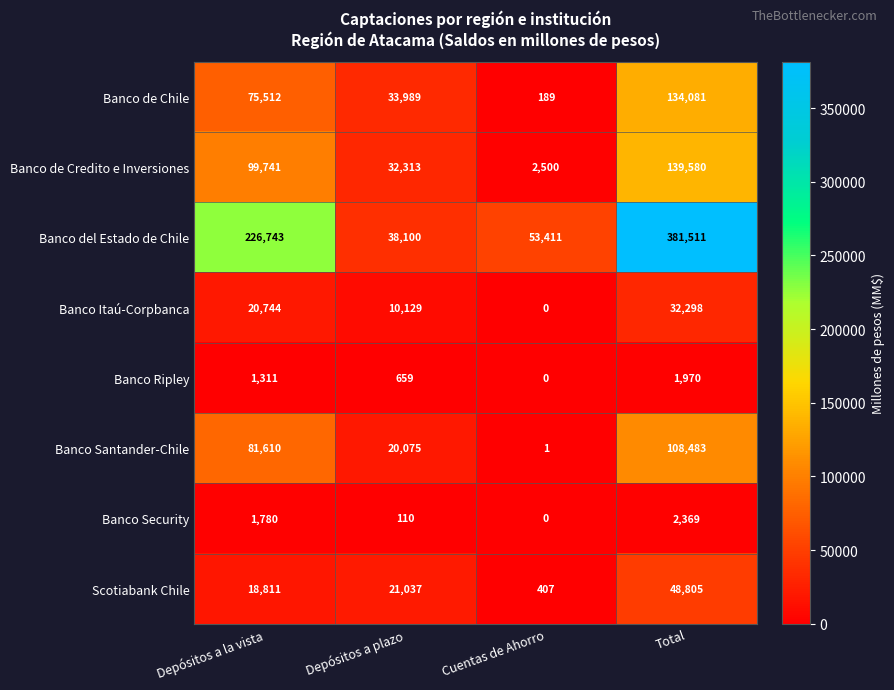

The Banco de Chile series shows 37887 at Total. True or false?

False